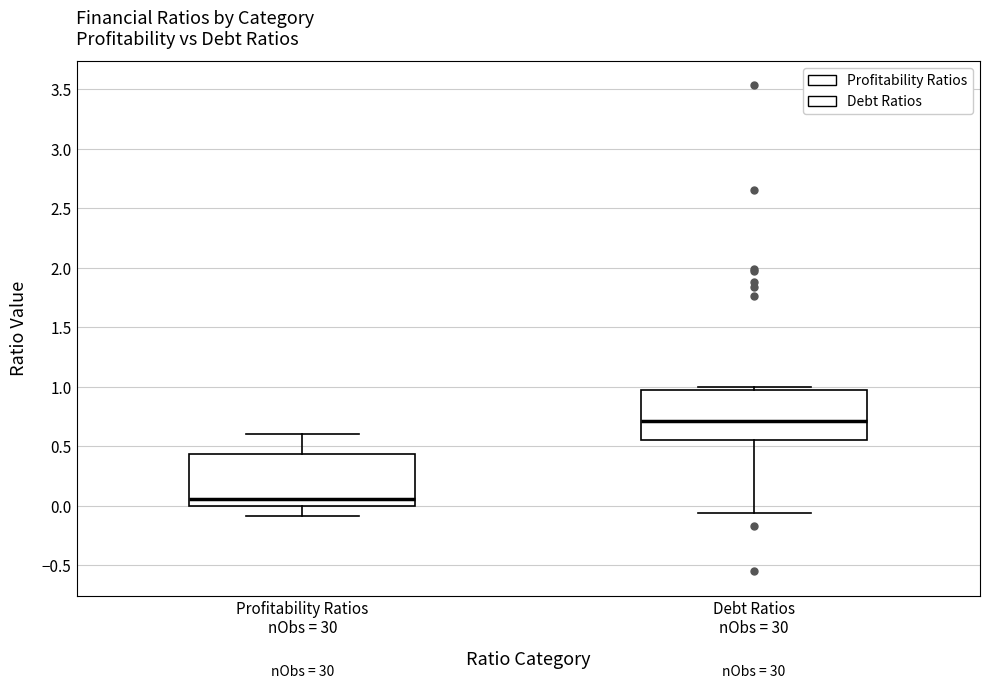

Reading left to right, transcribe this box plot: for each box, give where its median line is, the range the box spans, and where its two whiskers end, as read against the y-axis. The values are not printed on the chart, so give them approximately, as read against the axis.

Profitability Ratios nObs = 30: median 0.05, box 0.00 to 0.45, whiskers -0.10 to 0.60
Debt Ratios nObs = 30: median 0.70, box 0.55 to 1.00, whiskers -0.05 to 1.00 (just above the box's upper edge)